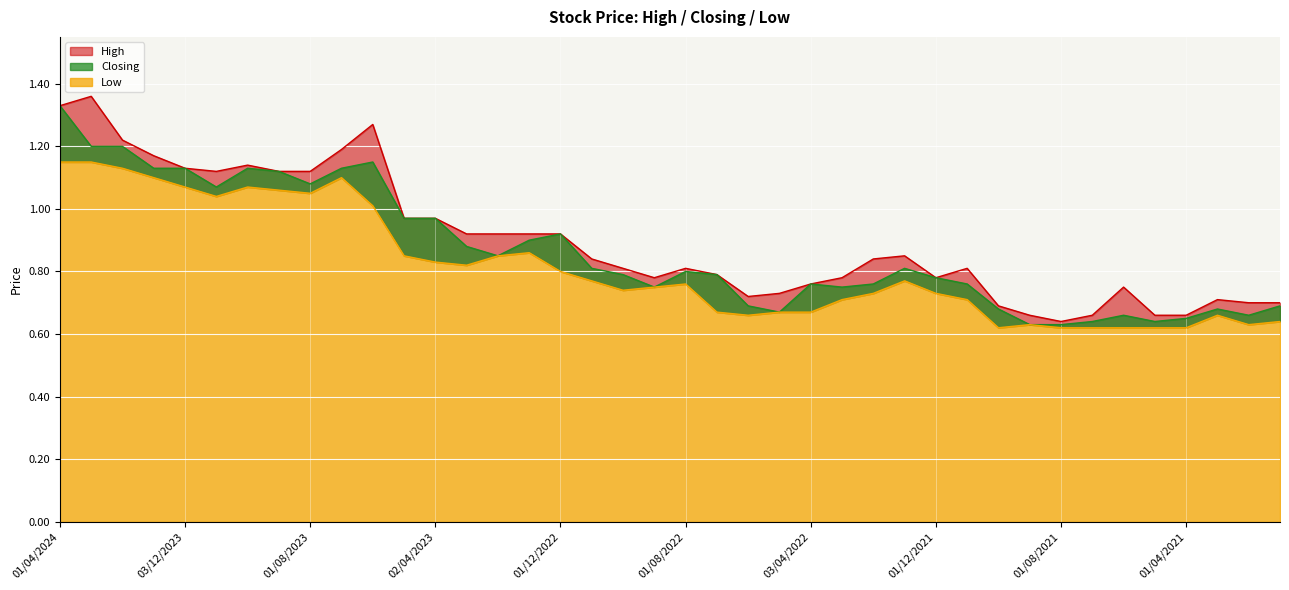

True or false: Closing and High intersect in this chart.

False